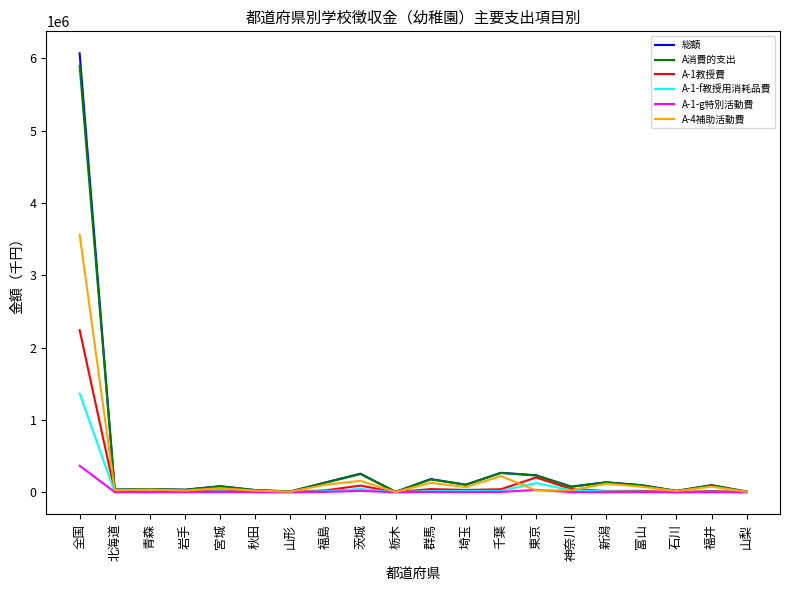

At which category is the sum across all series the highest?

全国